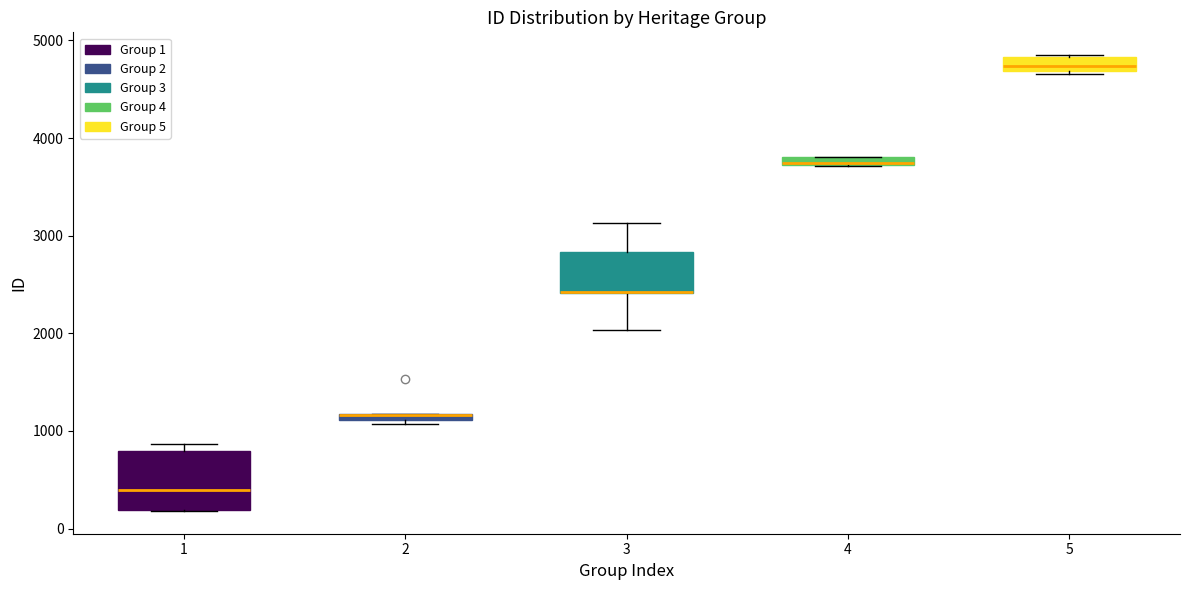

Which box is the tallest, from its lower edge to its upper edge?

1